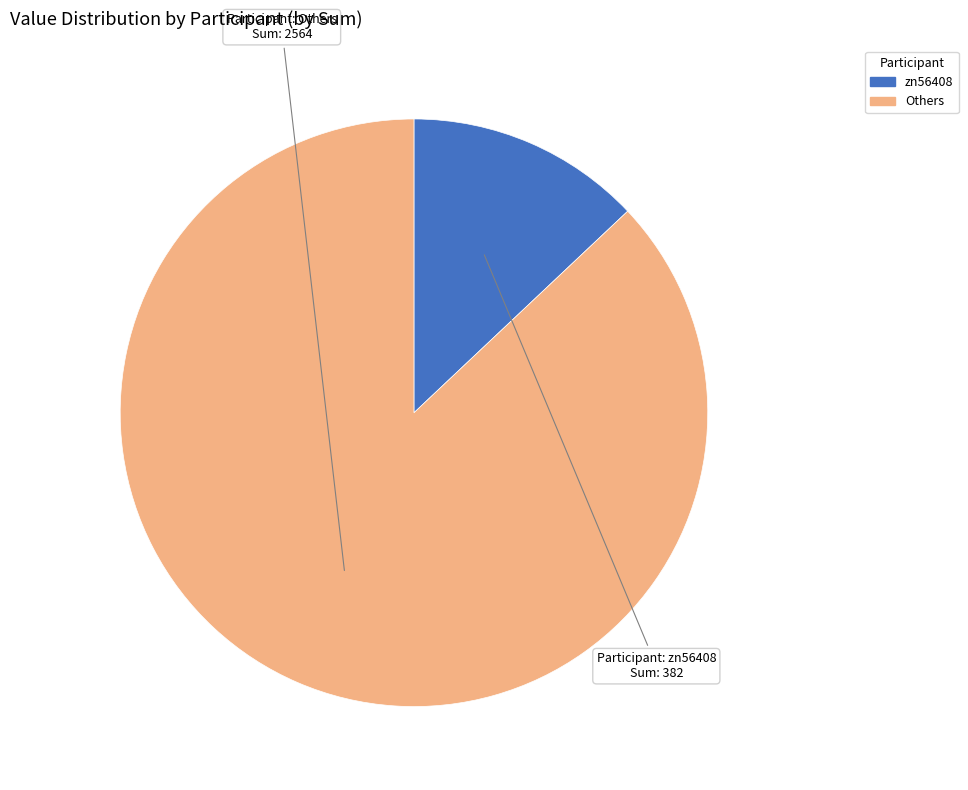

How many slices are in this pie chart?

2